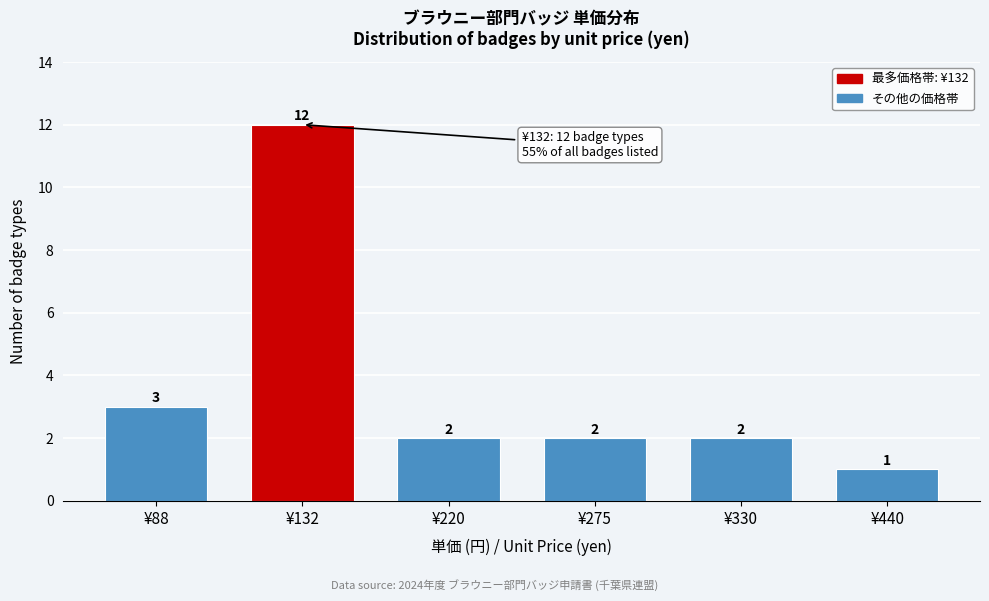

Reading left to right, extract all data points from this chart.

¥88=3	¥132=12	¥220=2	¥275=2	¥330=2	¥440=1